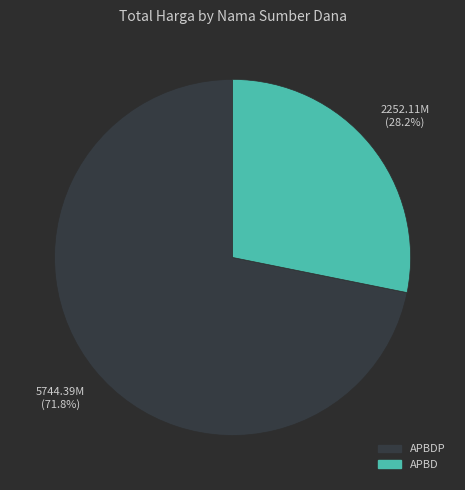

Does any single category account for the majority?

Yes